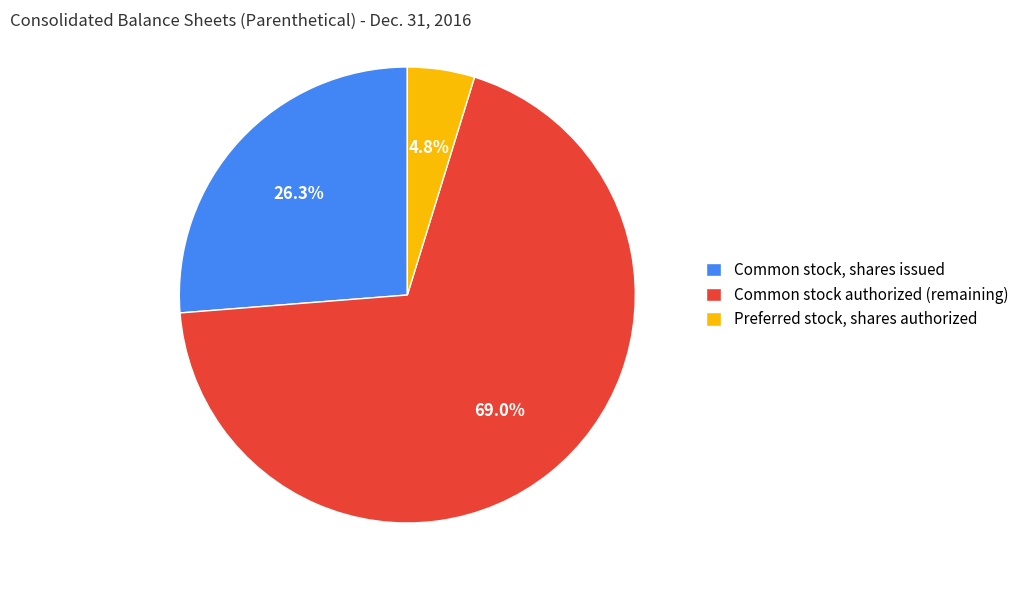

Which category has the biggest portion of the pie?

Common stock authorized (remaining)